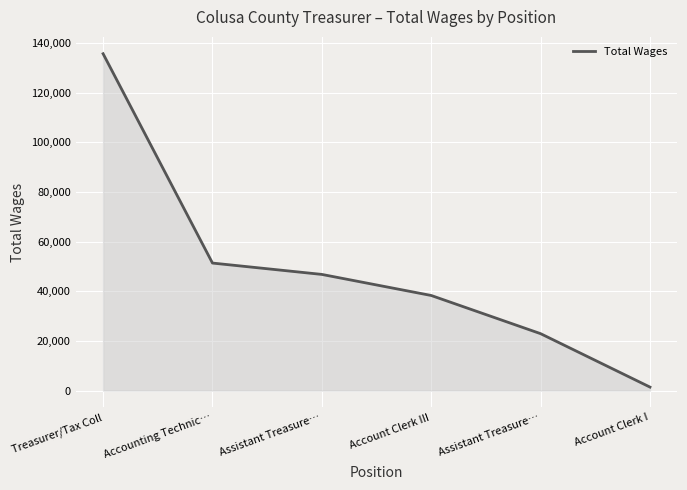

Rank the categories by value from highest to lowest.

Treasurer/Tax Coll, Accounting Technic…, Assistant Treasure…, Account Clerk III, Assistant Treasure…, Account Clerk I